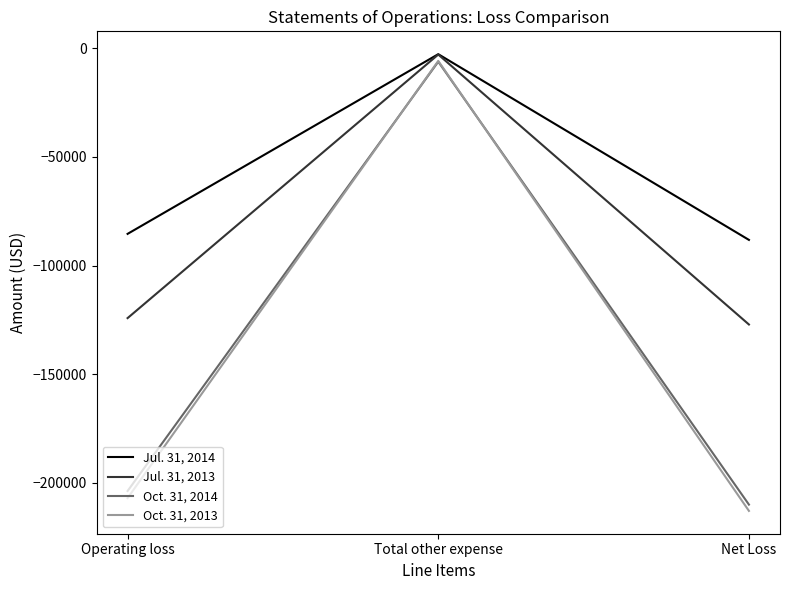

Rank the series by their maximum value, from lowest to highest.

Oct. 31, 2014, Oct. 31, 2013, Jul. 31, 2013, Jul. 31, 2014